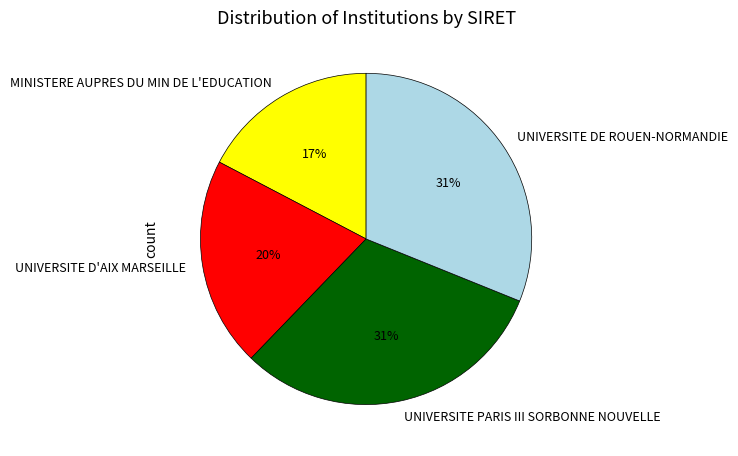

True or false: MINISTERE AUPRES DU MIN DE L'EDUCATION accounts for 17% of the total.

True